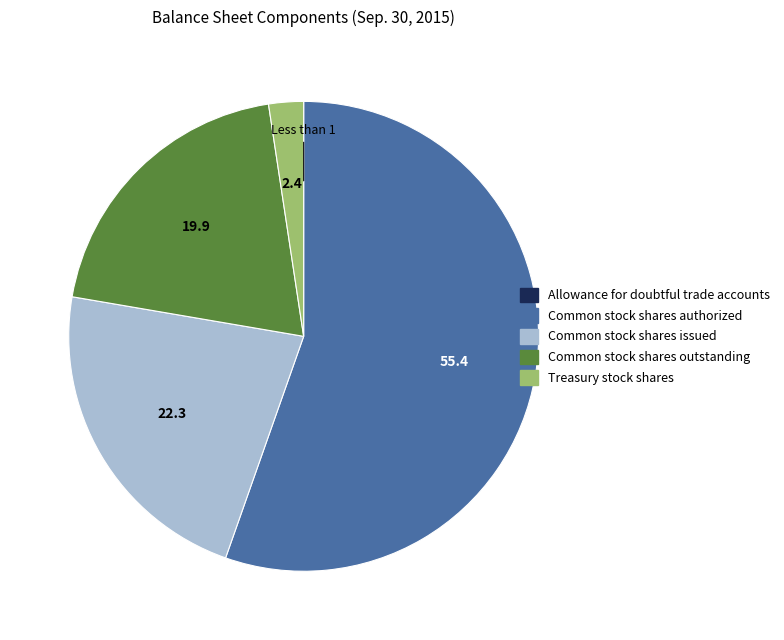

Which slice is the largest?

Common stock shares authorized